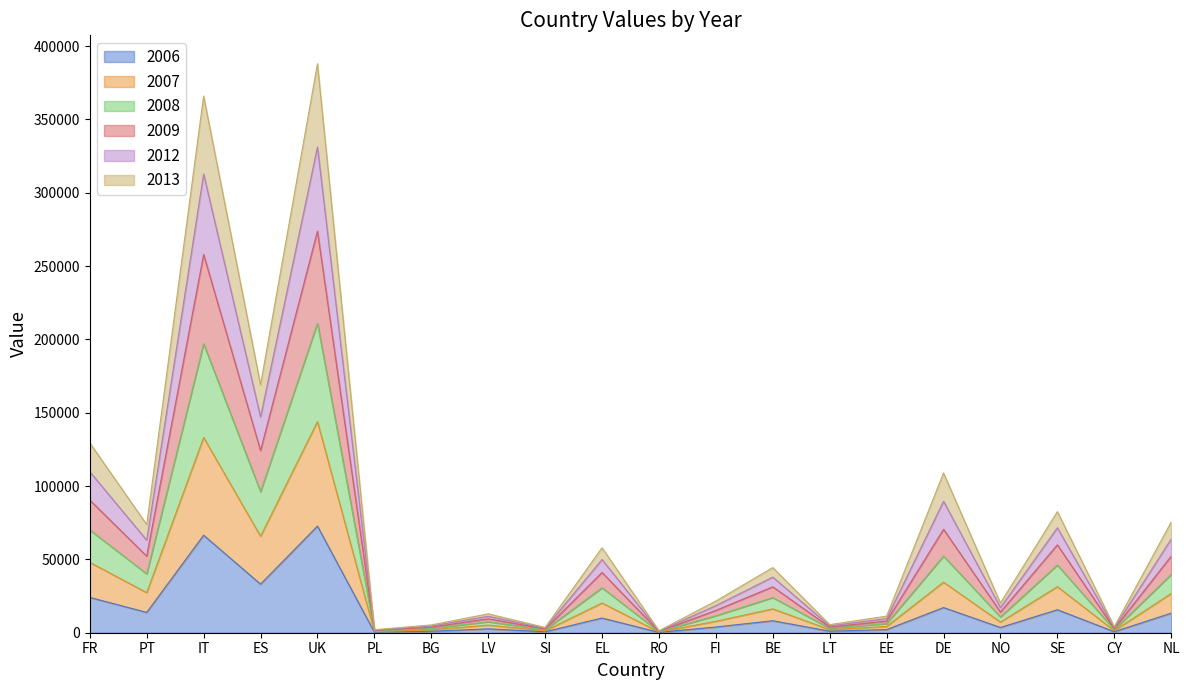

Count the number of categories in the chart.

20